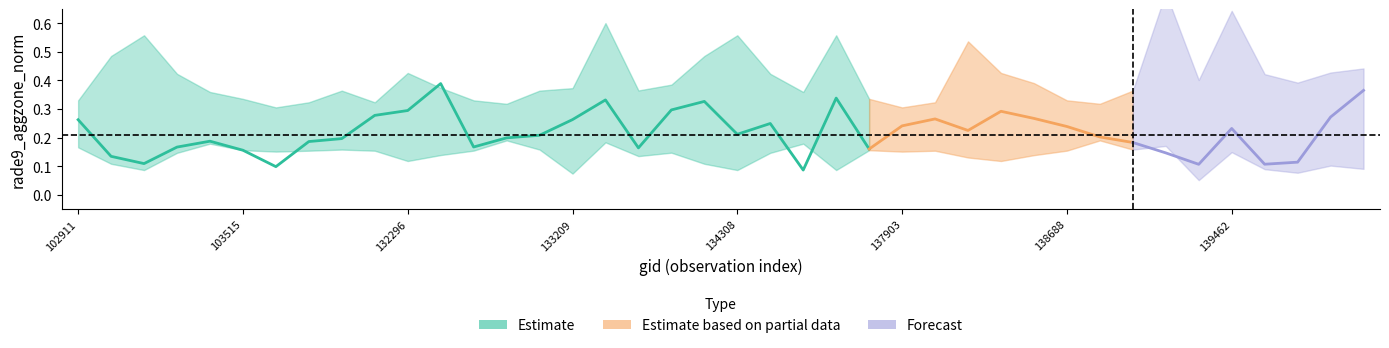

True or false: rade9_aggzone_norm_mid has more than 2 interior local peaks.

True